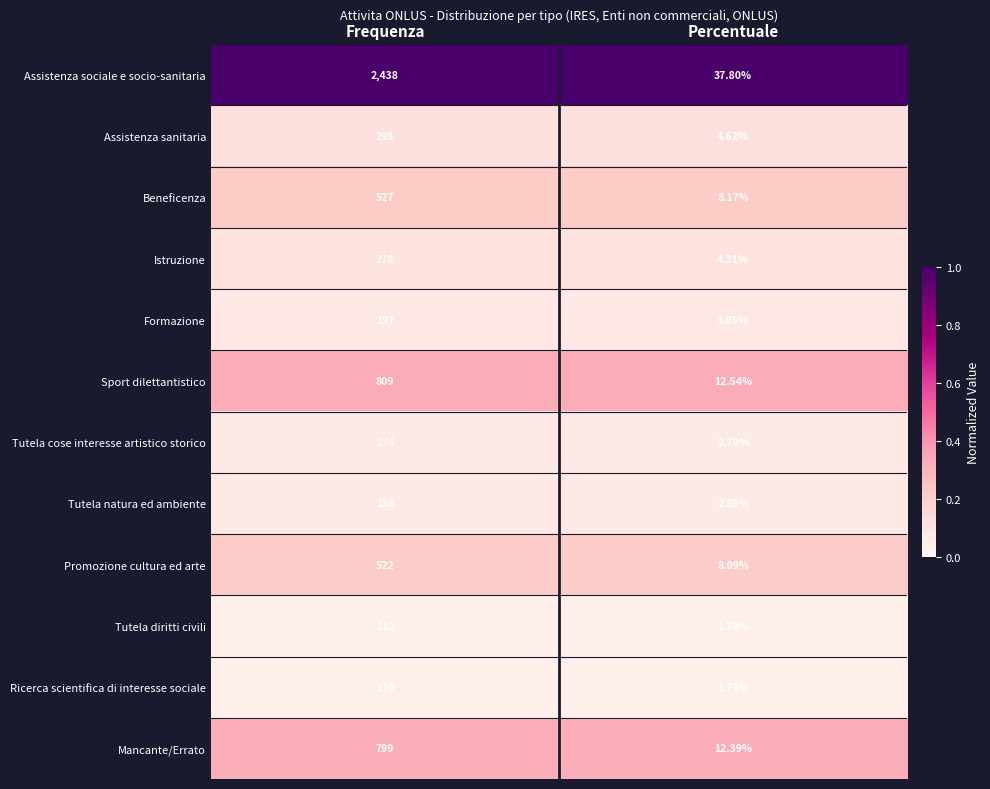

At Percentuale, list the series in order from smallest to largest.

Ricerca scientifica di interesse sociale, Tutela diritti civili, Tutela cose interesse artistico storico, Tutela natura ed ambiente, Formazione, Istruzione, Assistenza sanitaria, Promozione cultura ed arte, Beneficenza, Mancante/Errato, Sport dilettantistico, Assistenza sociale e socio-sanitaria